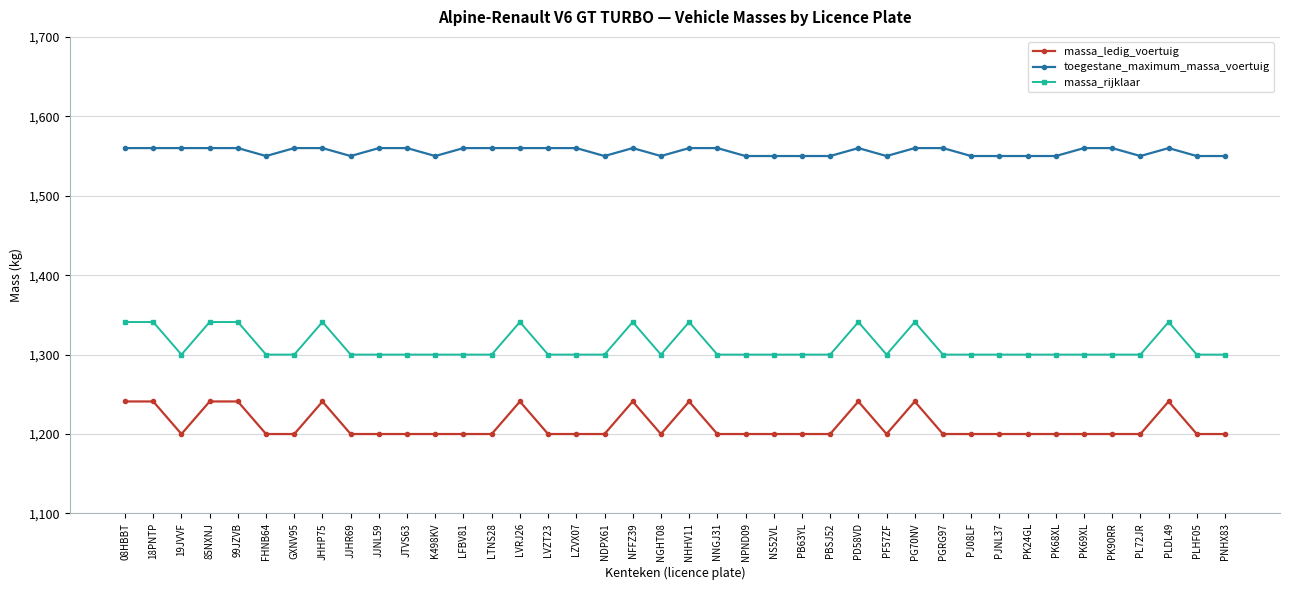

True or false: toegestane_maximum_massa_voertuig has a value of 1560 at 19JVVF.

True